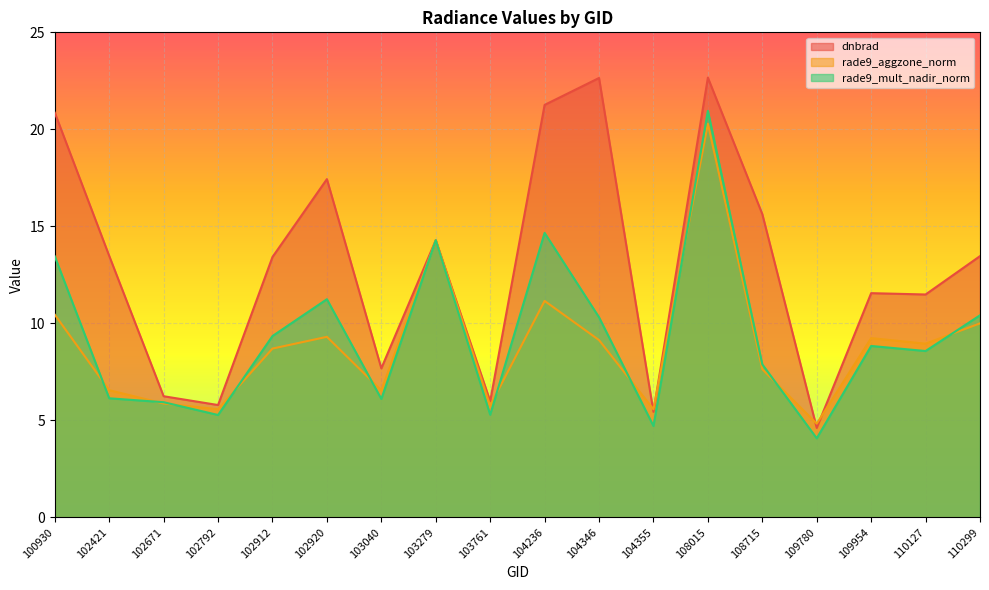

Where is the first local maximum for rade9_mult_nadir_norm?

102920